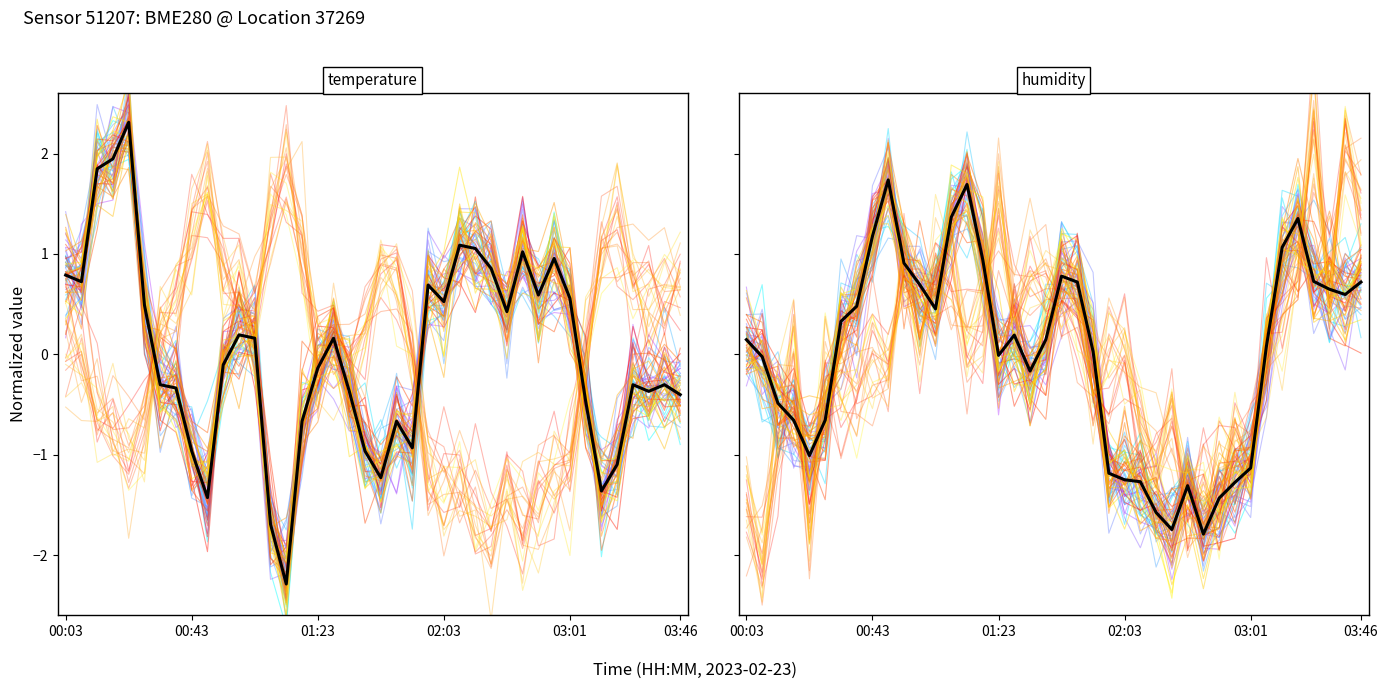

Where is the data nearest to the value 0?

01:23